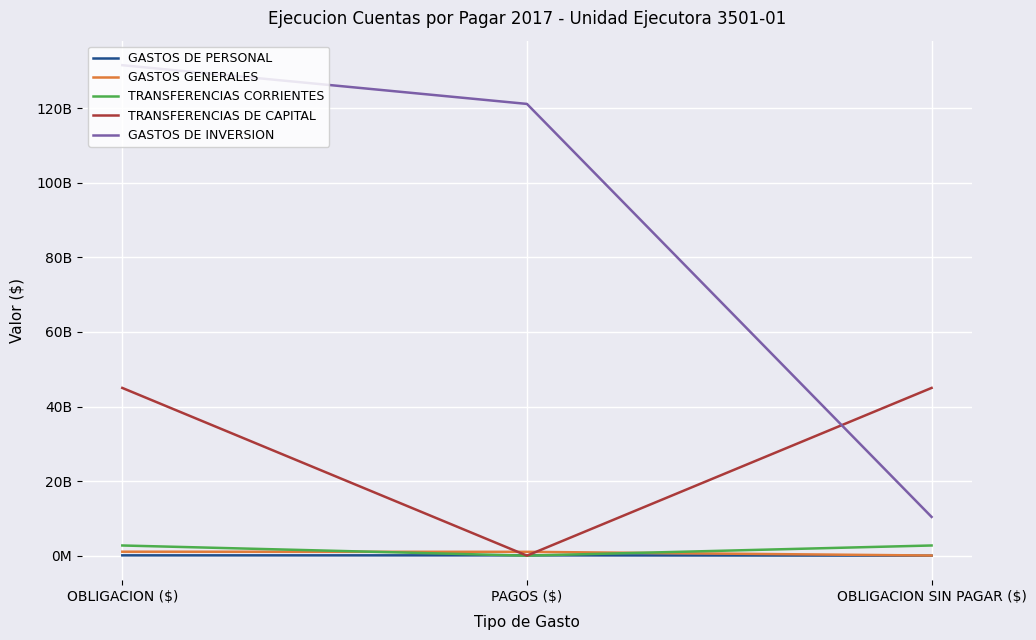

Is the value of GASTOS DE PERSONAL at OBLIGACION ($) greater than the value of TRANSFERENCIAS DE CAPITAL at OBLIGACION SIN PAGAR ($)?

No